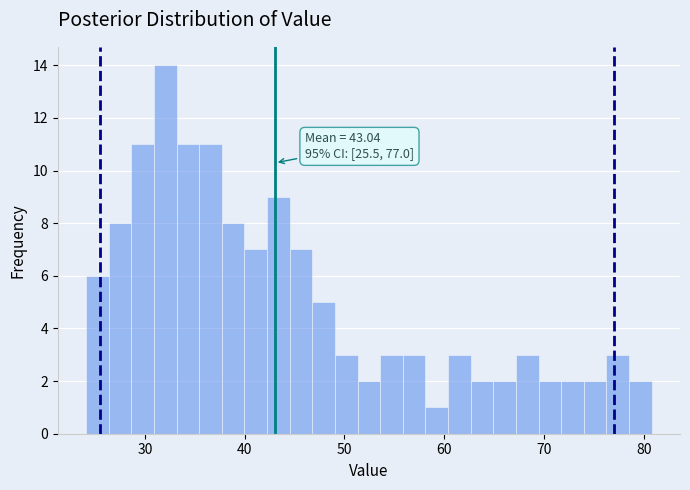

Around what value on the x-axis is the tallest bar? Give the approximate position of its centre, as read against the axis.

32